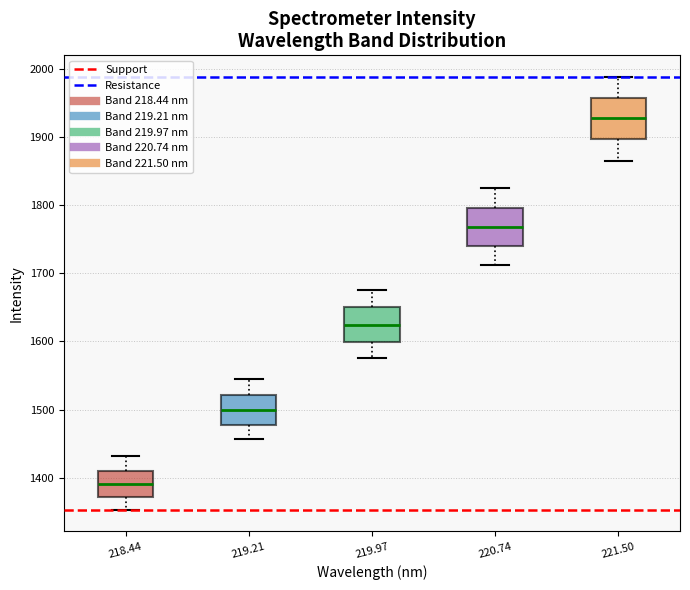

Reading left to right, read every box against the y-axis: the position of its median line, the range the box covers, and the ends of its whiskers. The values are not printed on the chart, so give them approximately, as read against the axis.

218.44: median 1390, box 1370 to 1410, whiskers 1350 to 1430
219.21: median 1500, box 1480 to 1520, whiskers 1460 to 1540
219.97: median 1620, box 1600 to 1650, whiskers 1580 to 1680
220.74: median 1770, box 1740 to 1800, whiskers 1710 to 1820
221.50: median 1930, box 1900 to 1960, whiskers 1870 to 1990